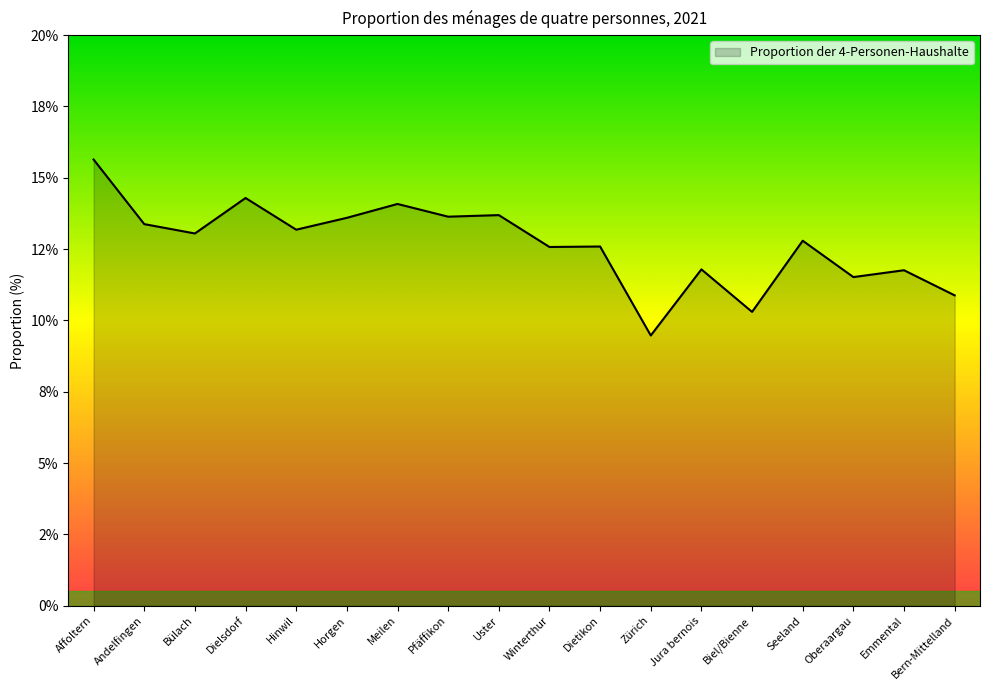

List the labels in order of value, largest first.

Affoltern, Dielsdorf, Meilen, Uster, Pfäffikon, Horgen, Andelfingen, Hinwil, Bülach, Seeland, Dietikon, Winterthur, Jura bernois, Emmental, Oberaargau, Bern-Mittelland, Biel/Bienne, Zürich